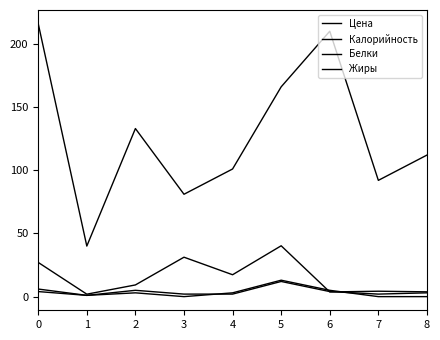

Does the chart have visible grid lines?

No